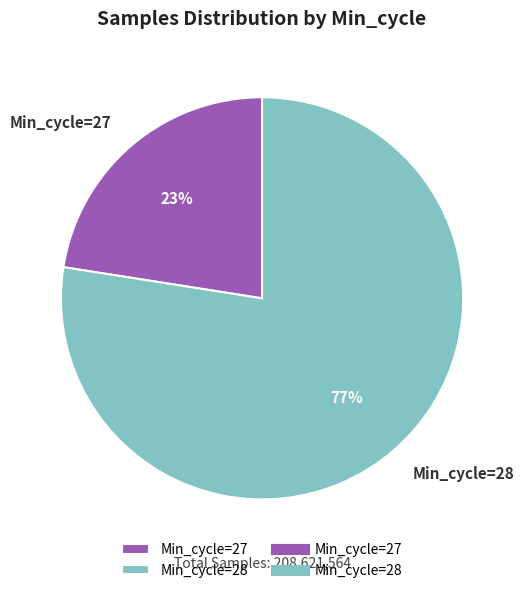

To the nearest percent, what is the average slice percentage?

50%